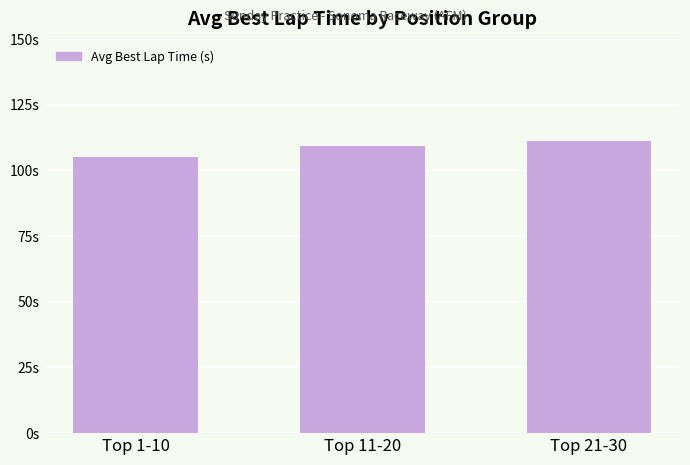

Does the chart contain any negative values?

No